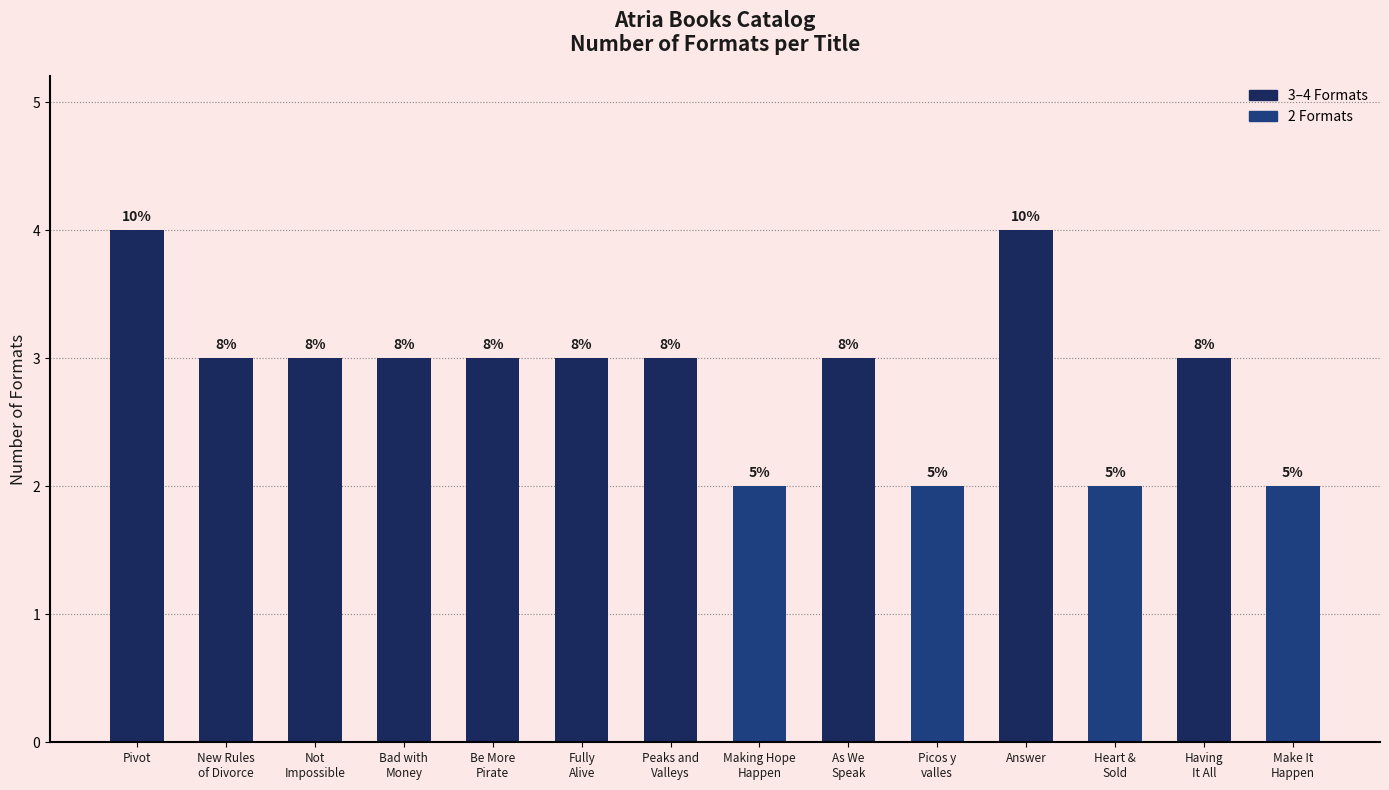

How many bars are there in total?

14